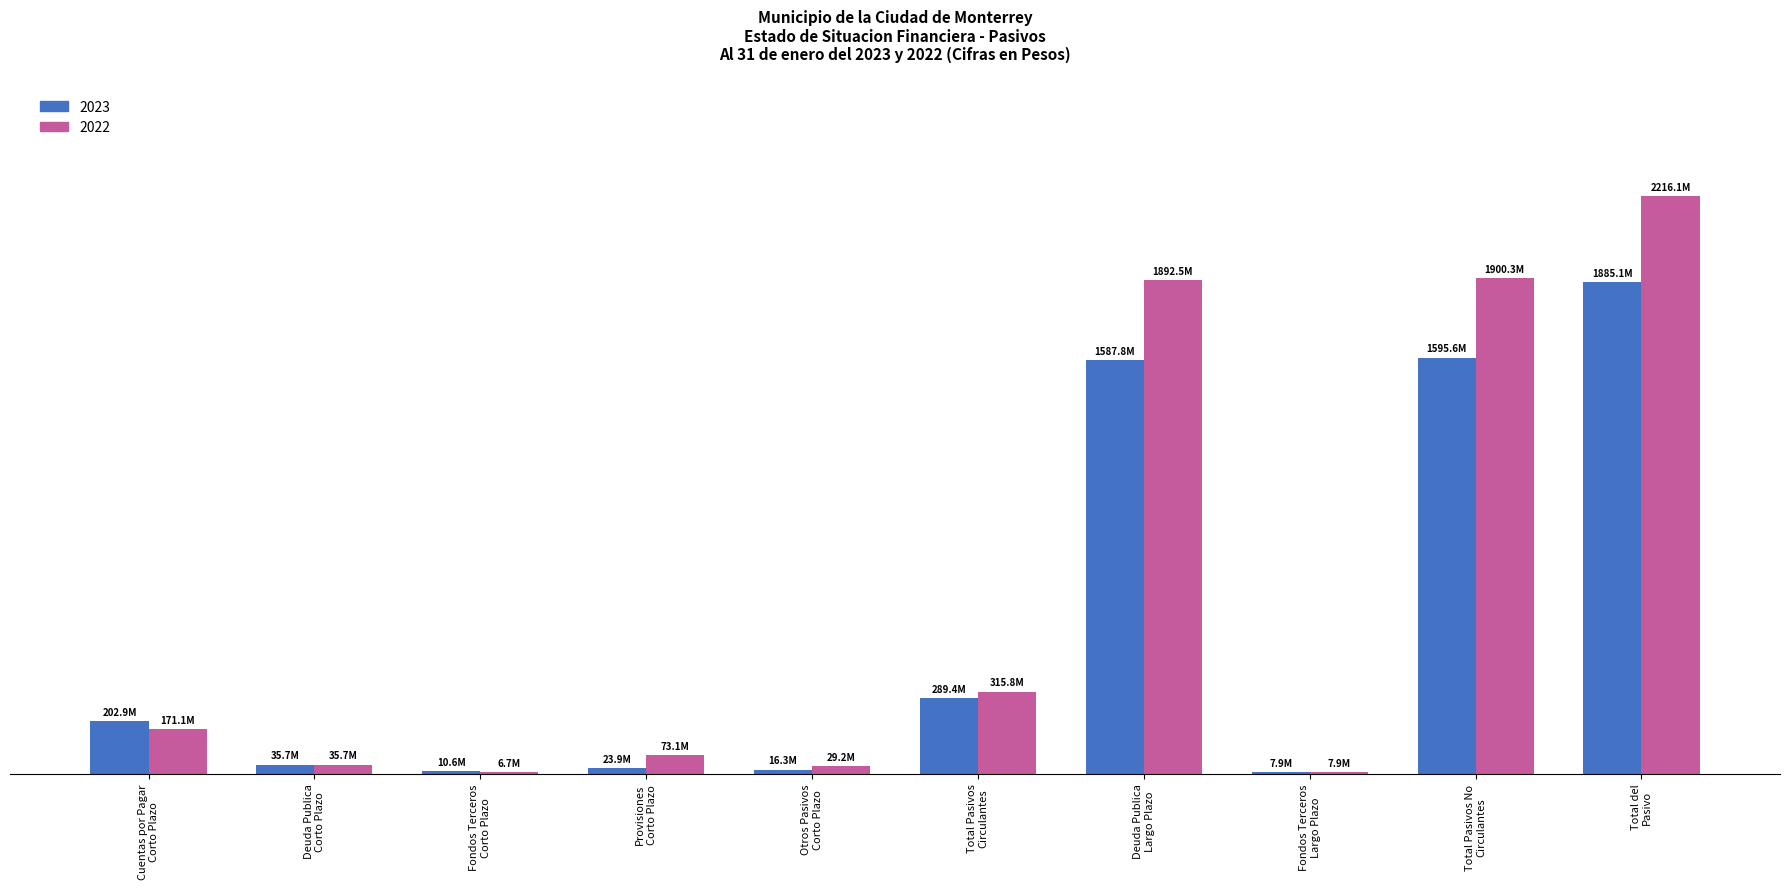

What are all the series names shown in the legend?

2023, 2022